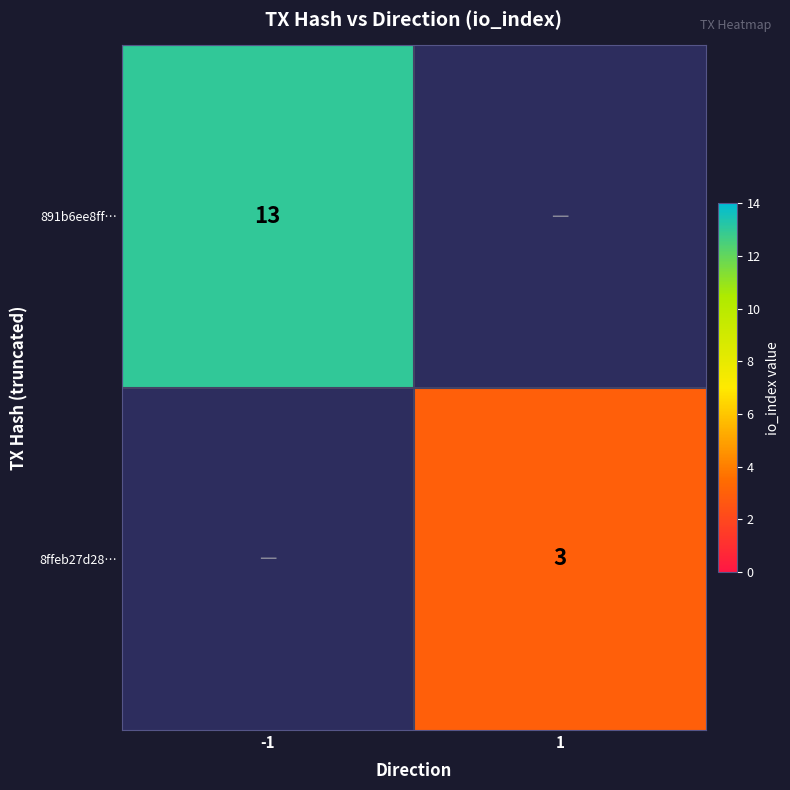

Is it true that 8ffeb27d28… equals 3 at 1?

True